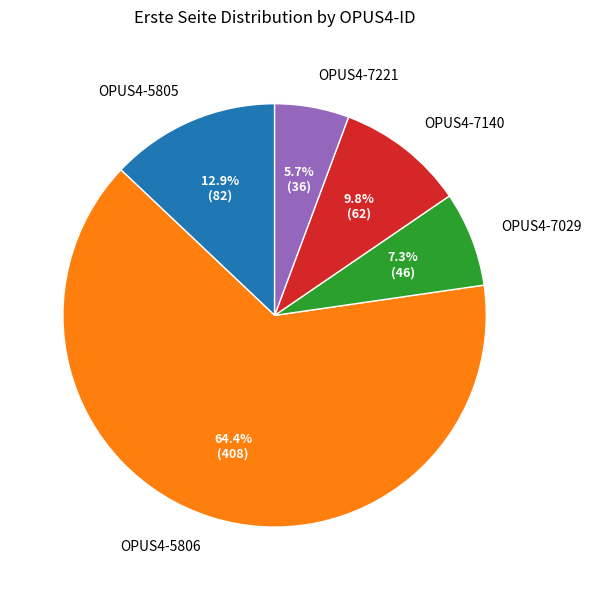

Which slice is the largest?

OPUS4-5806